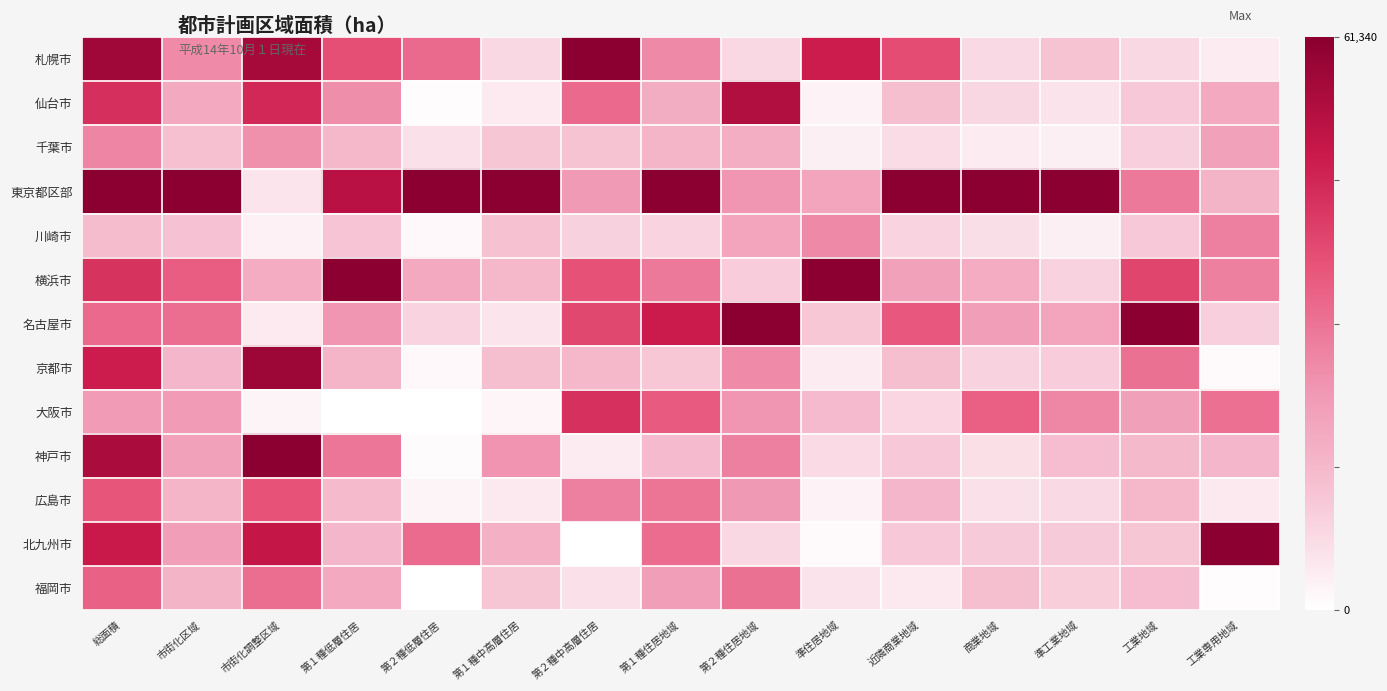

Rank the series by their maximum value, from highest to lowest.

札幌市, 東京都区部, 横浜市, 名古屋市, 神戸市, 北九州市, 京都市, 仙台市, 大阪市, 広島市, 福岡市, 川崎市, 千葉市